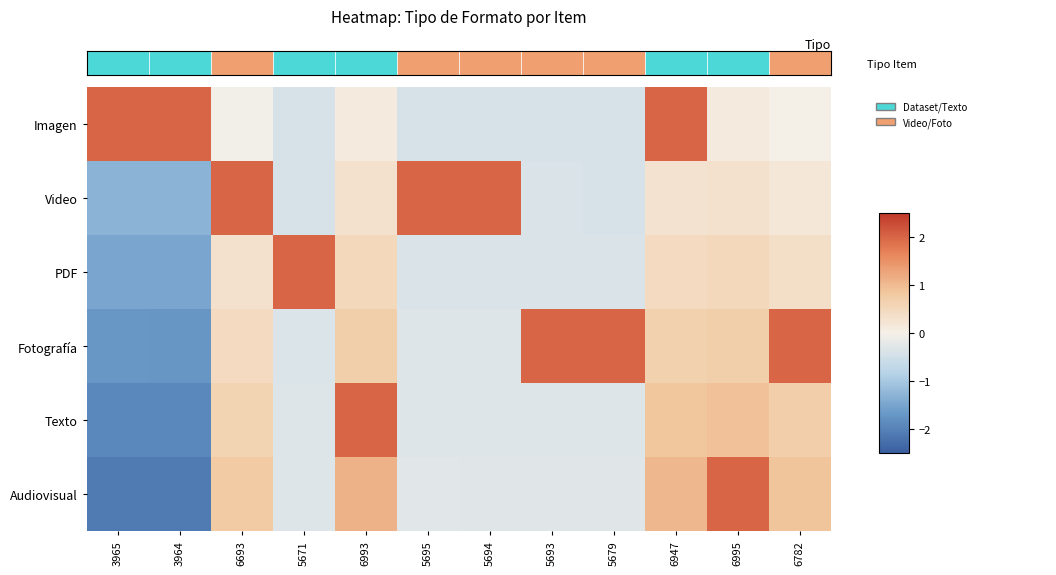

How many distinct data groups are displayed?

6